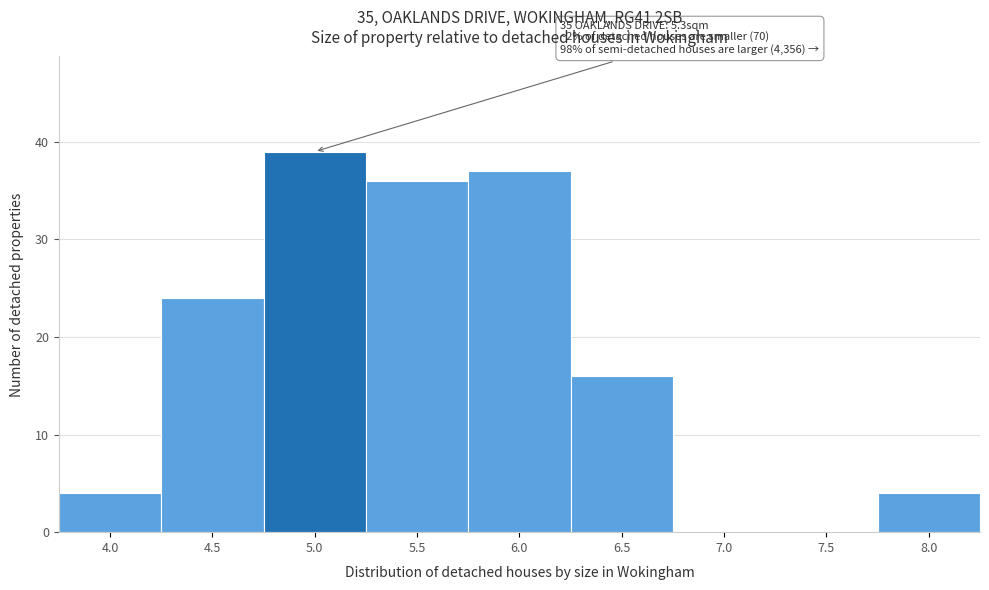

Reading left to right, extract all data points from this chart.

4.0=4	4.5=24	5.0=39	5.5=36	6.0=37	6.5=16	7.0=0	7.5=0	8.0=4